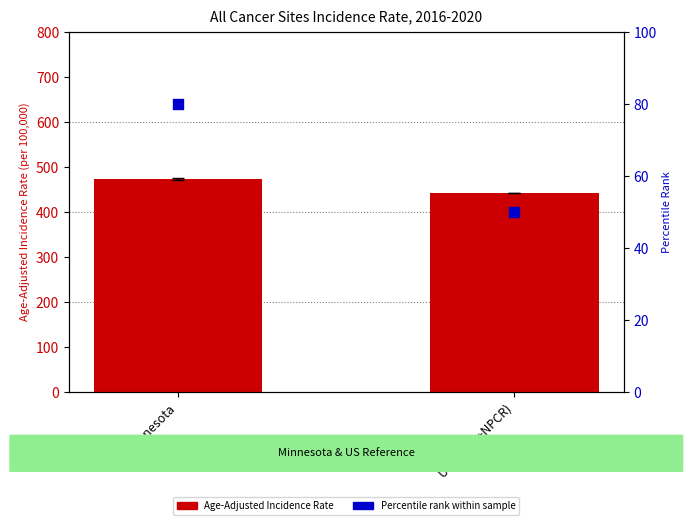

Which series contains the highest Y value?

Age-Adjusted Incidence Rate